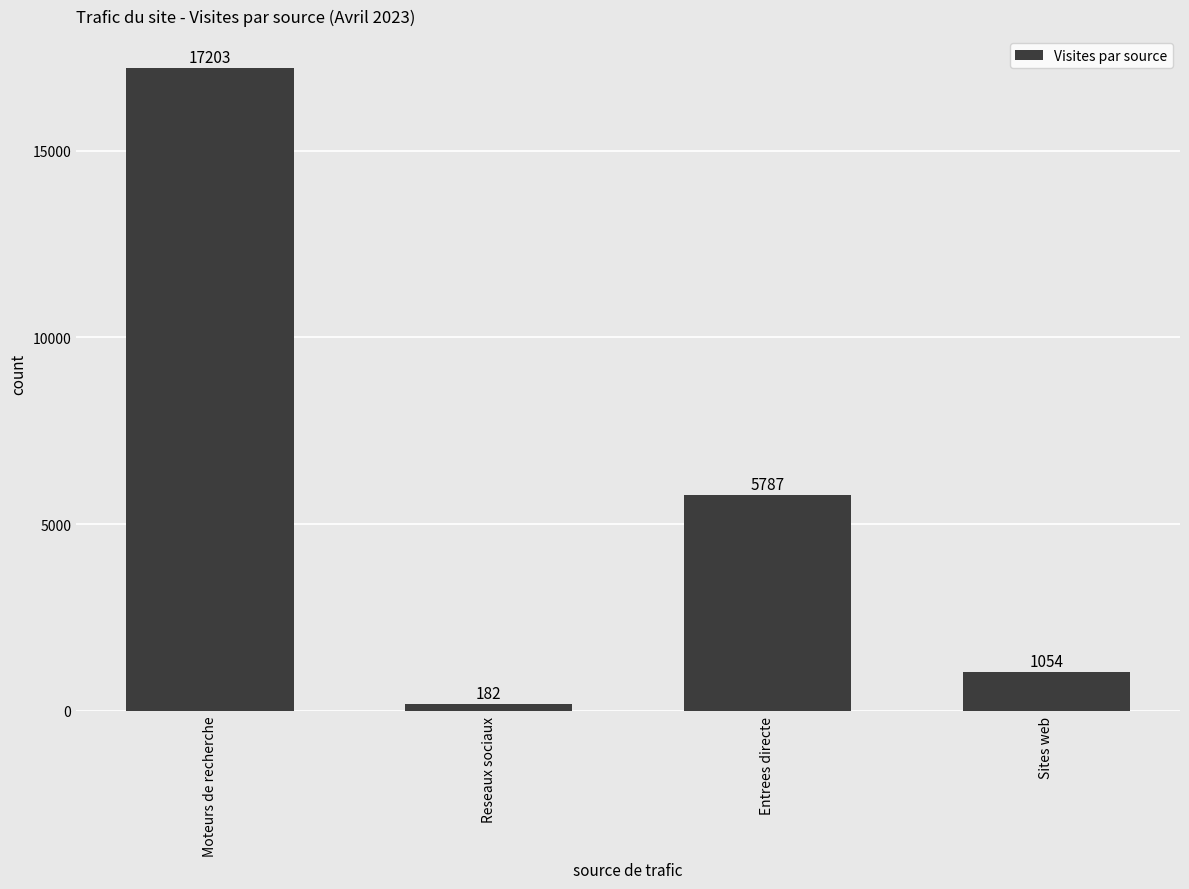

At which label is the value closest to 8692?

Entrees directe